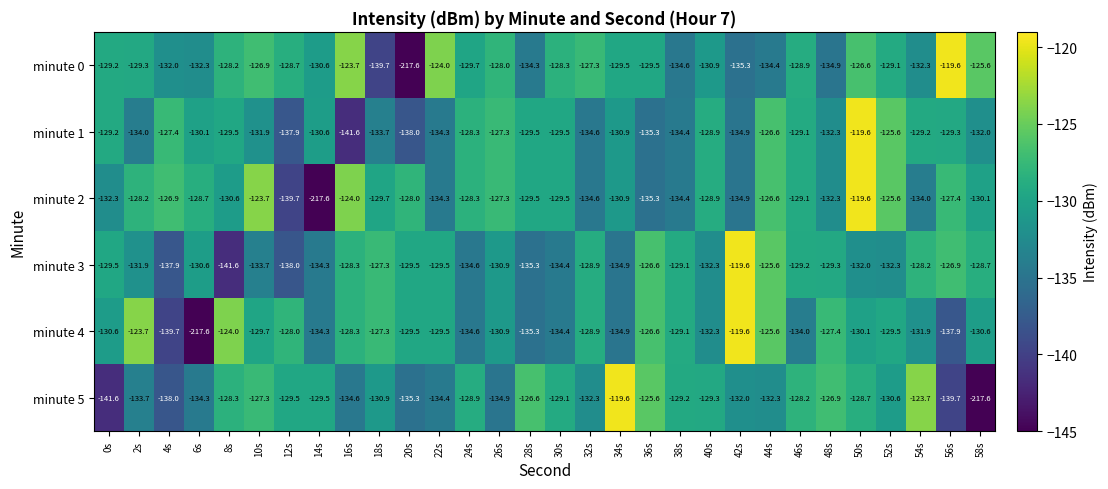

What is the total value across all series at 0s?

-792.4